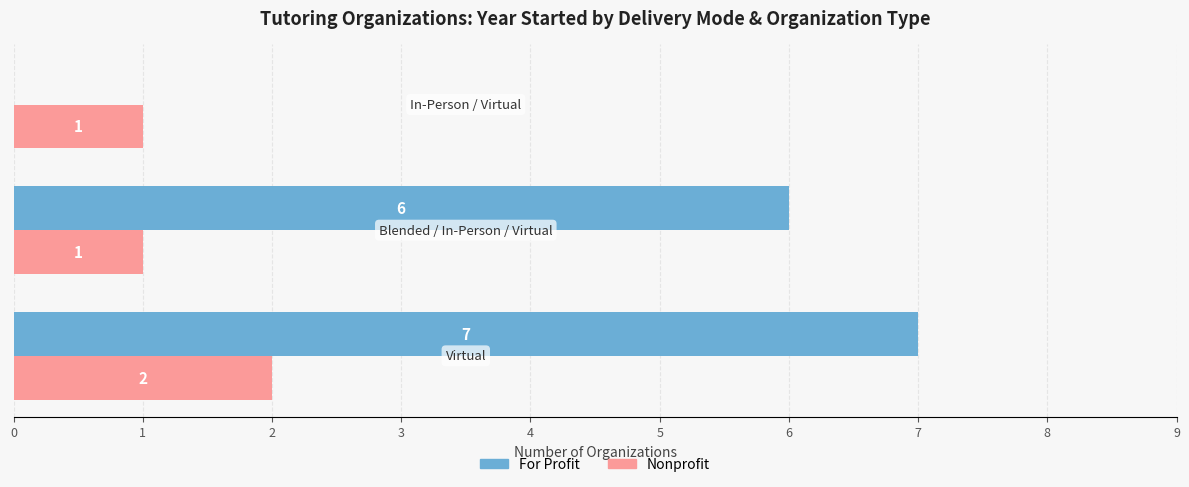

Which series has the largest total across all categories?

For Profit